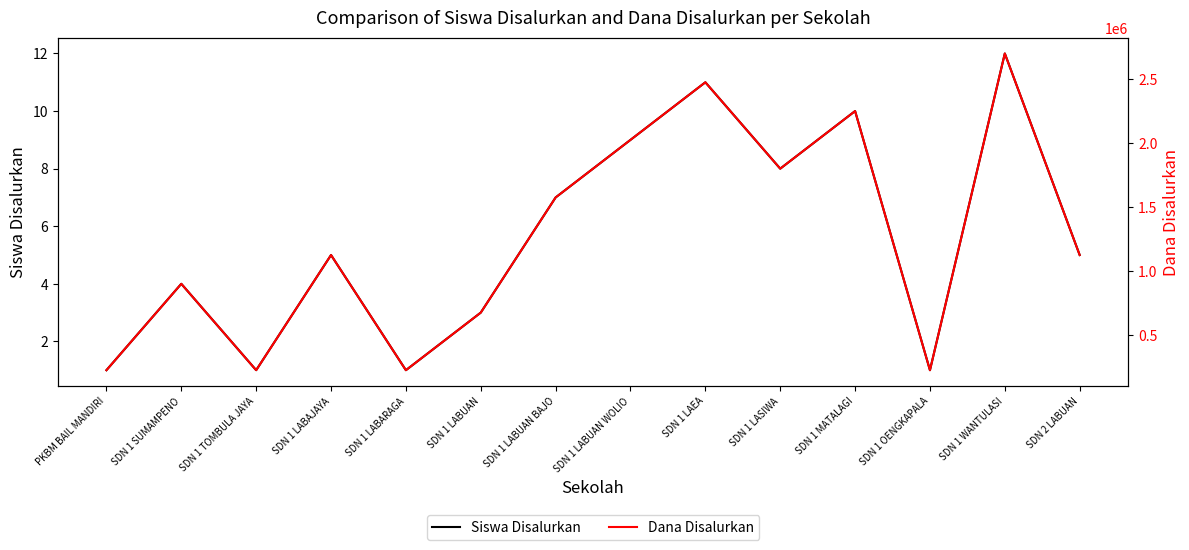

List the labels in order of Siswa Disalurkan value, smallest first.

PKBM BAIL MANDIRI, SDN 1 TOMBULA JAYA, SDN 1 LABARAGA, SDN 1 OENGKAPALA, SDN 1 LABUAN, SDN 1 SUMAMPENO, SDN 1 LABAJAYA, SDN 2 LABUAN, SDN 1 LABUAN BAJO, SDN 1 LASIWA, SDN 1 LABUAN WOLIO, SDN 1 MATALAGI, SDN 1 LAEA, SDN 1 WANTULASI